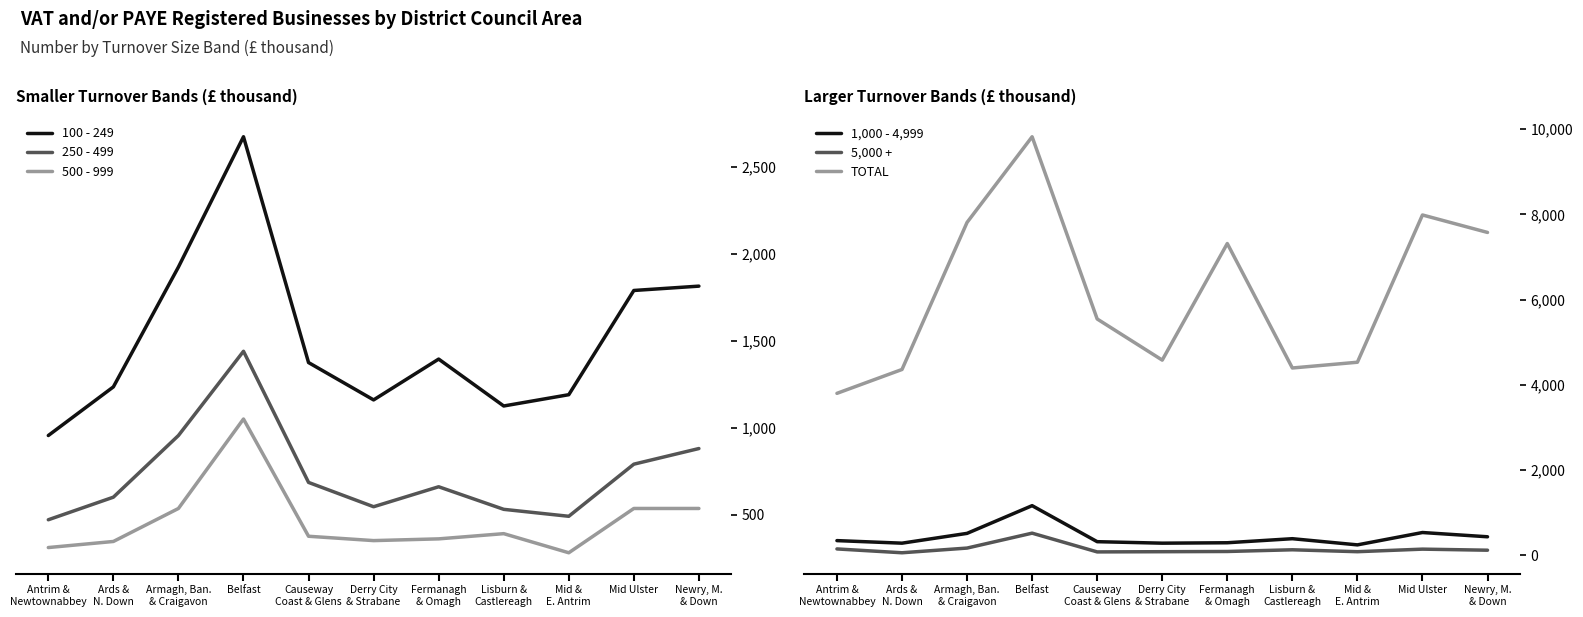

What is the difference between the maximum and second lowest values in the 500 - 999 series?

740